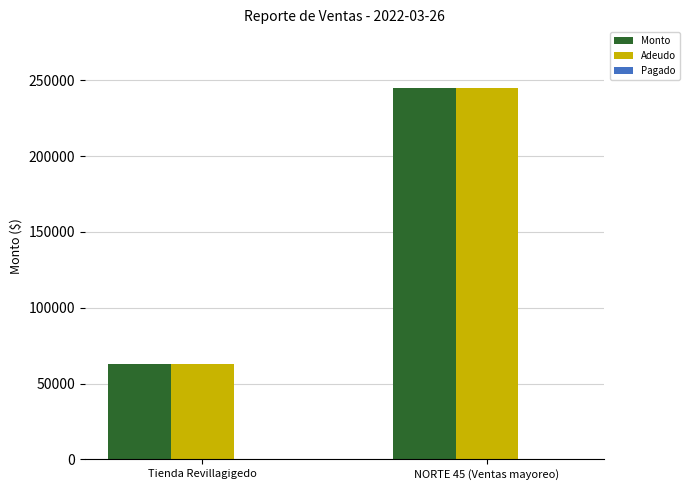

How many distinct data groups are displayed?

2